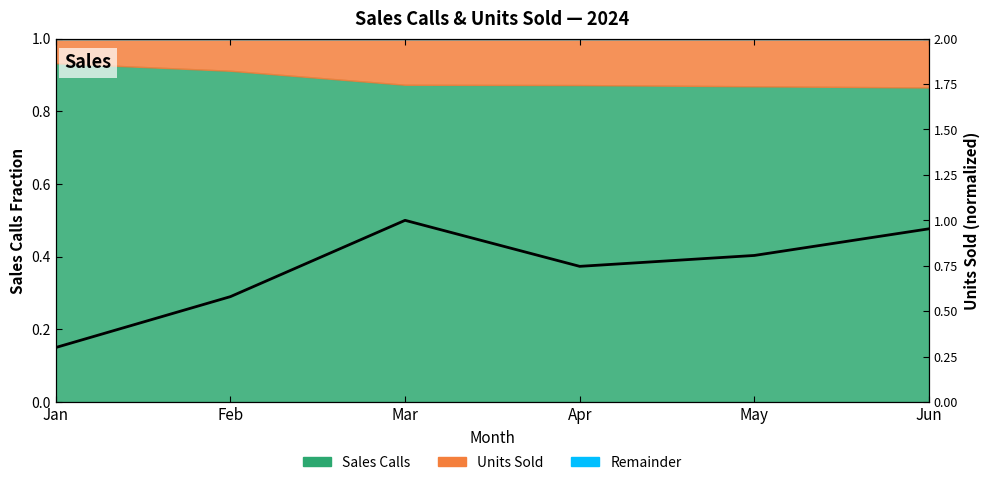

Which has a higher value, Apr or Feb?

Apr